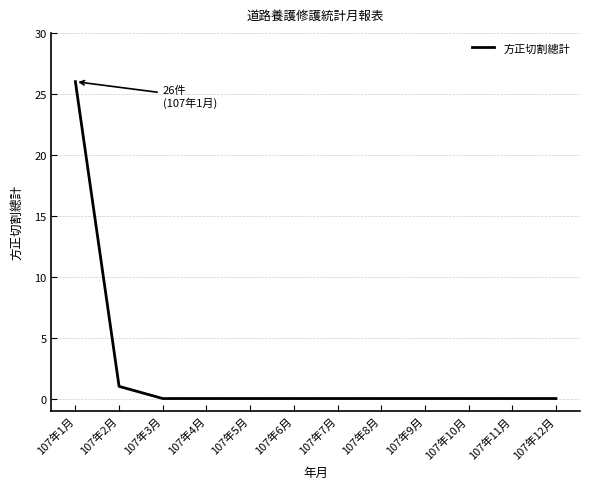

How many lines are shown in the chart?

1